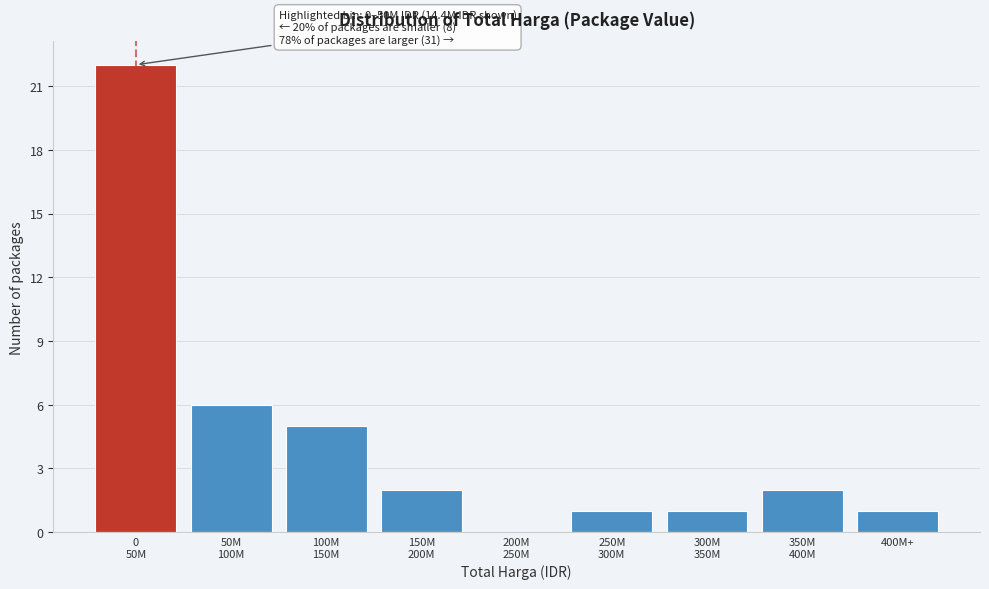

What is the greatest value displayed?

22